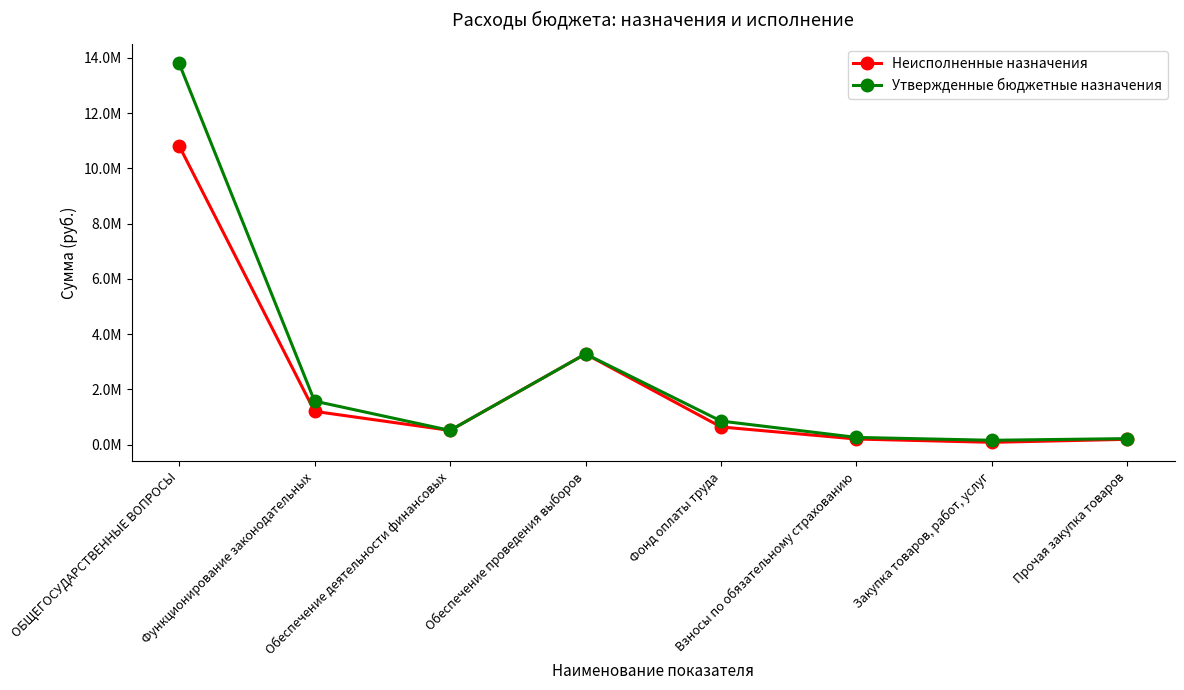

What is the difference between the maximum and minimum values in the Неисполненные назначения series?

10742729.7